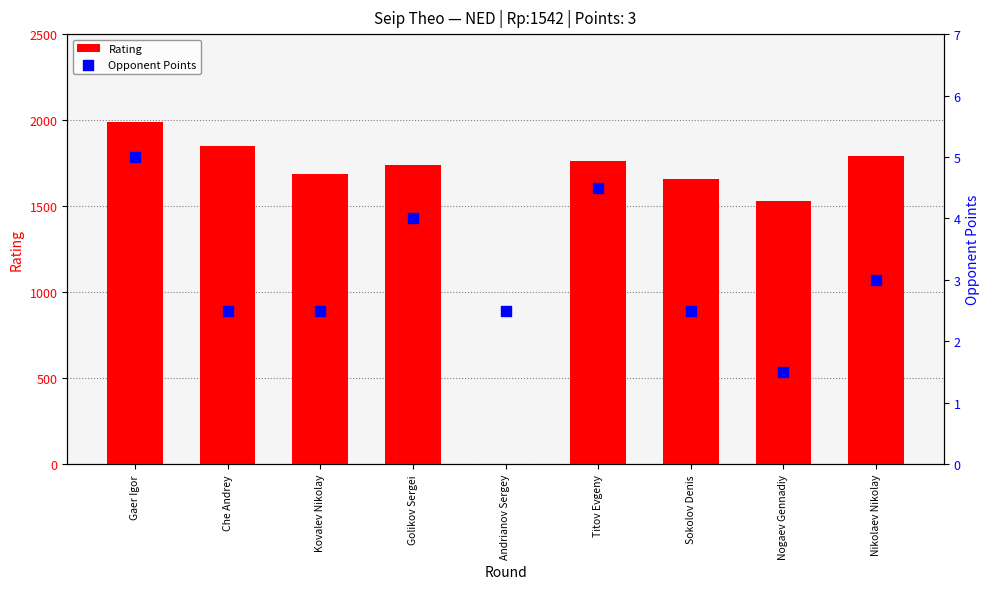

At how many categories does at least one series exceed 1802?

2